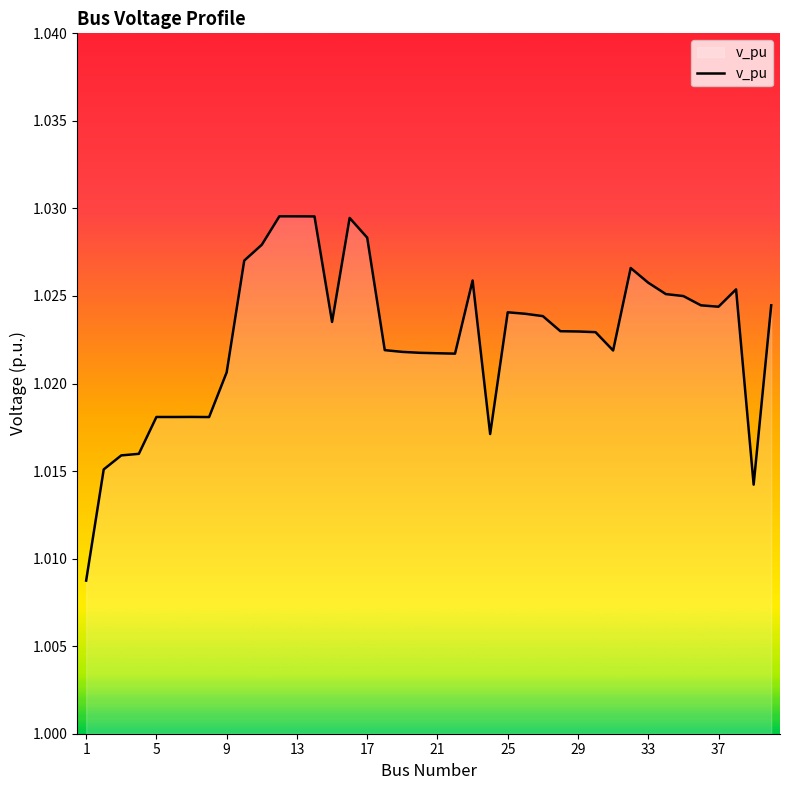

How many distinct data groups are displayed?

1